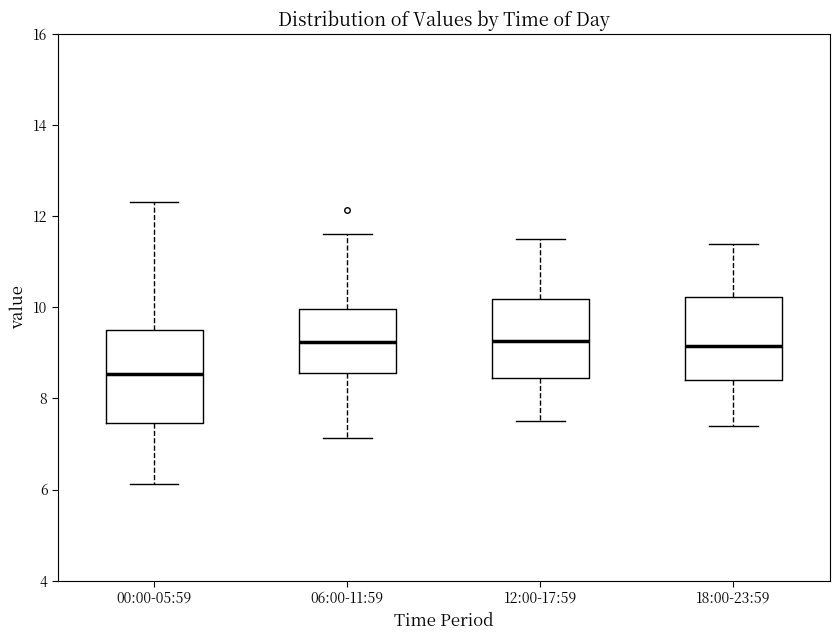

Reading left to right, read every box against the y-axis: the position of its median line, the range the box covers, and the ends of its whiskers. The values are not printed on the chart, so give them approximately, as read against the axis.

00:00-05:59: median 8.6, box 7.4 to 9.4, whiskers 6.2 to 12.4
06:00-11:59: median 9.2, box 8.6 to 10.0, whiskers 7.2 to 11.6
12:00-17:59: median 9.2, box 8.4 to 10.2, whiskers 7.6 to 11.6
18:00-23:59: median 9.2, box 8.4 to 10.2, whiskers 7.4 to 11.4